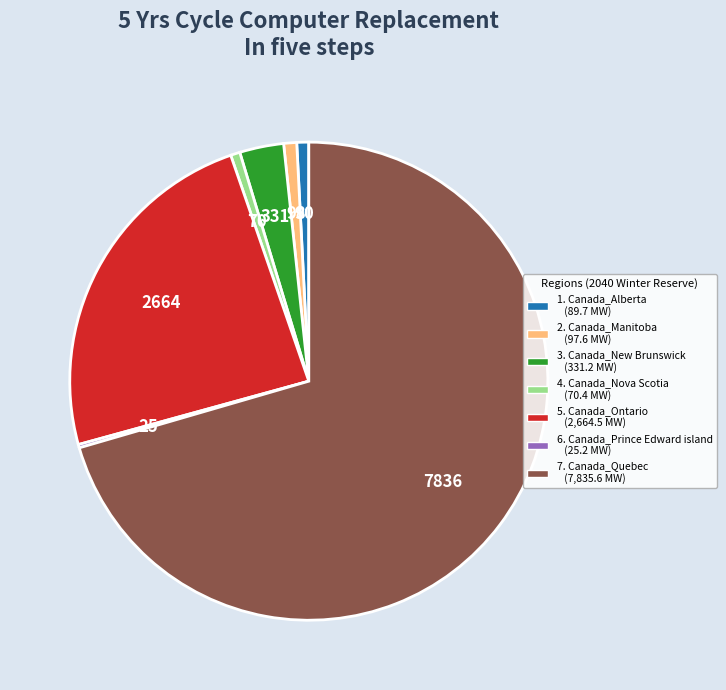

Is there any slice that represents more than half of the pie?

Yes